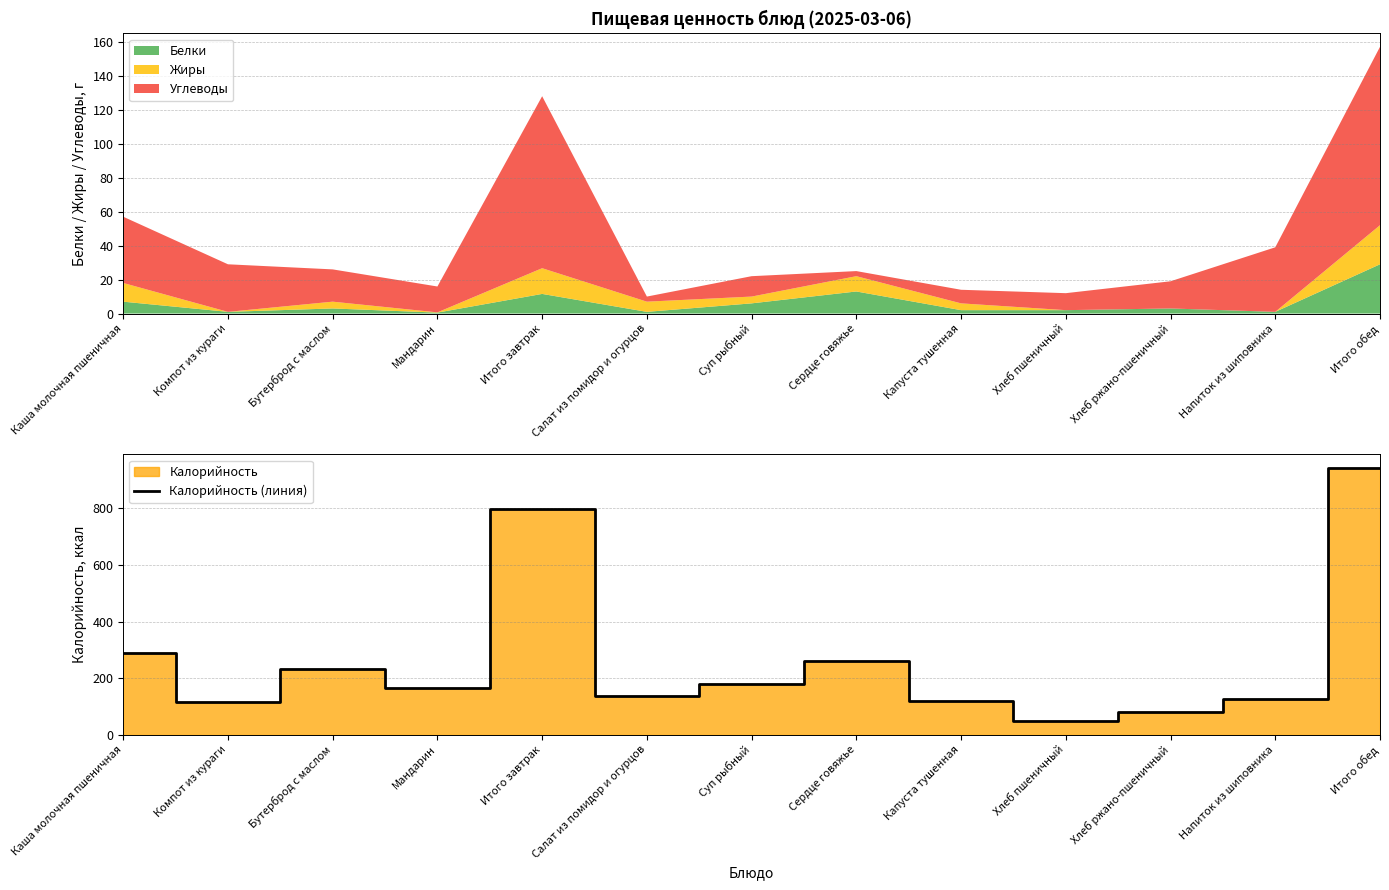

At which label does the data first exceed 164?

Каша молочная пшеничная